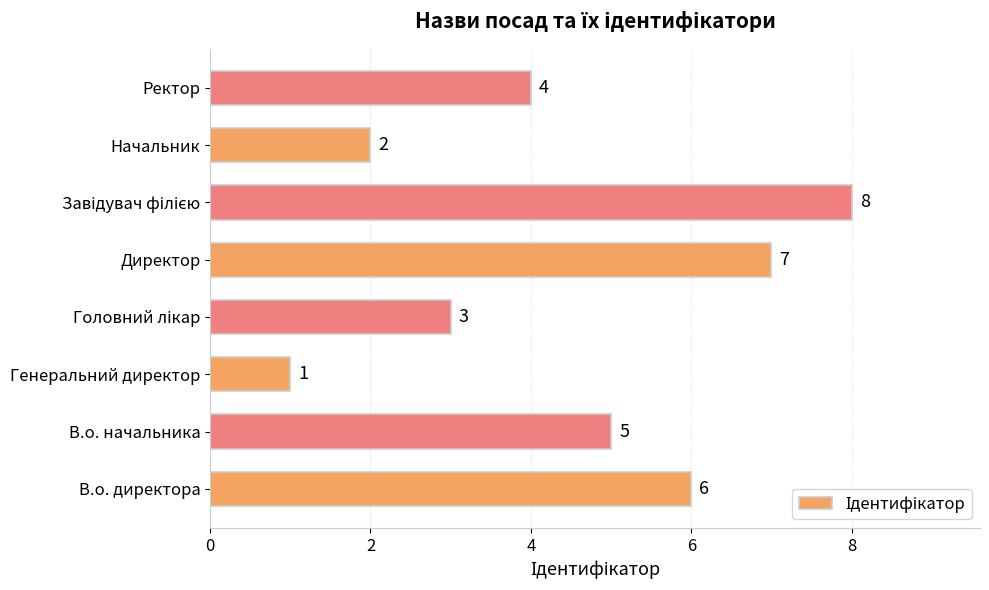

What is the sum of all values?

36